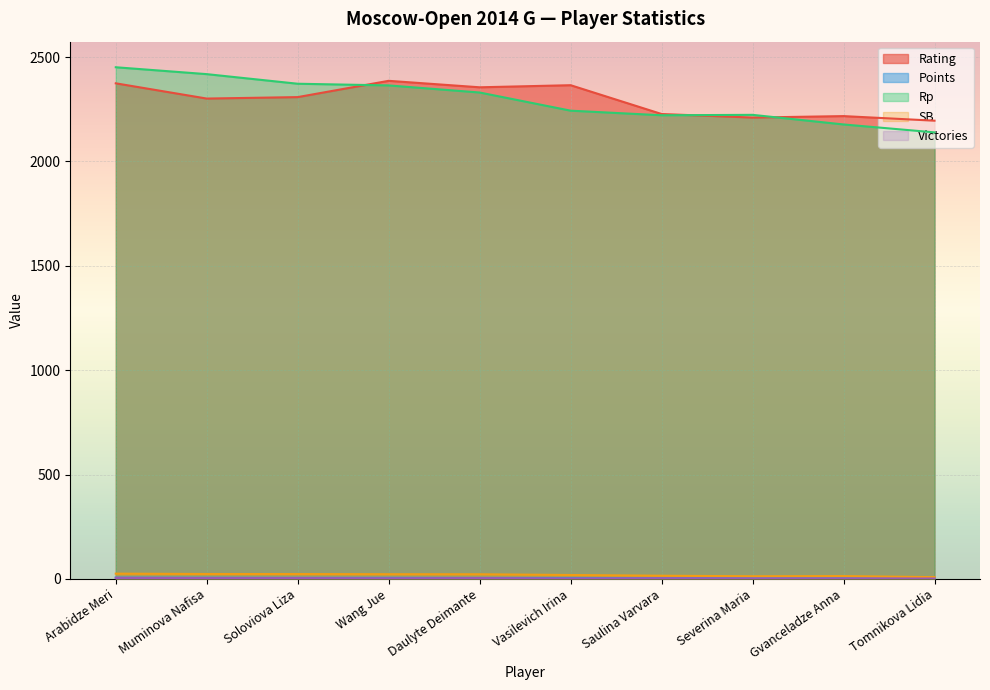

What is the greatest value displayed?

2451.0